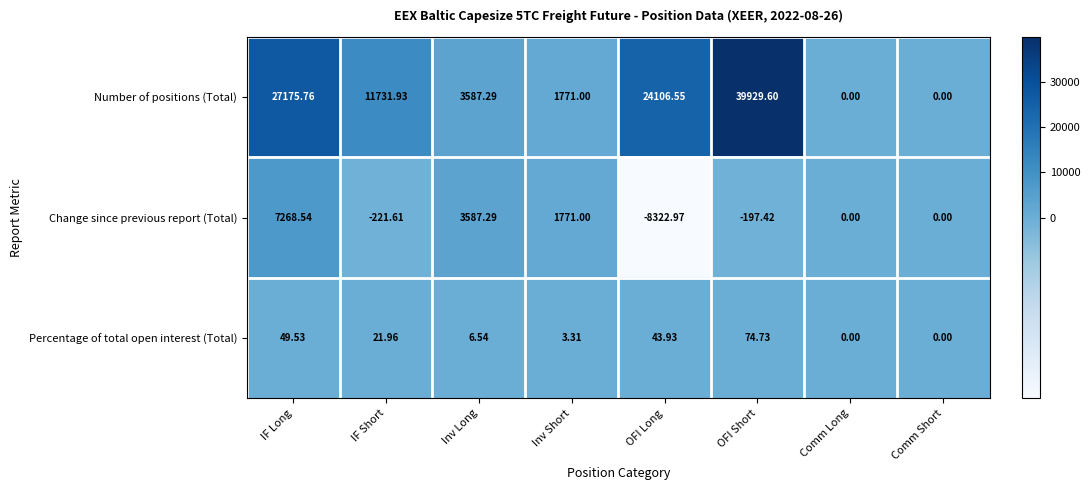

Which series has the largest total across all categories?

Number of positions (Total)